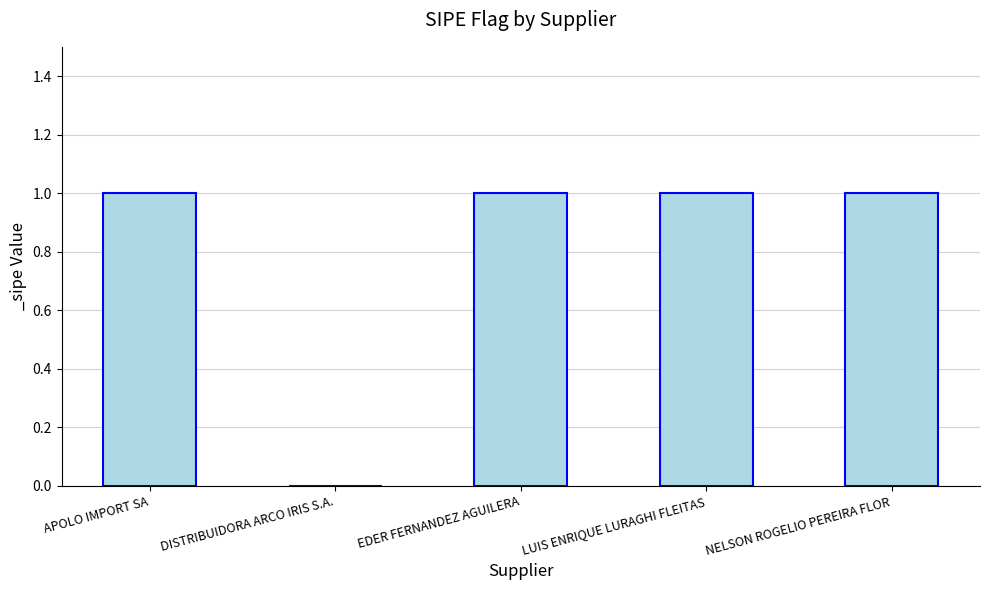

True or false: the data shows 1 at EDER FERNANDEZ AGUILERA.

True